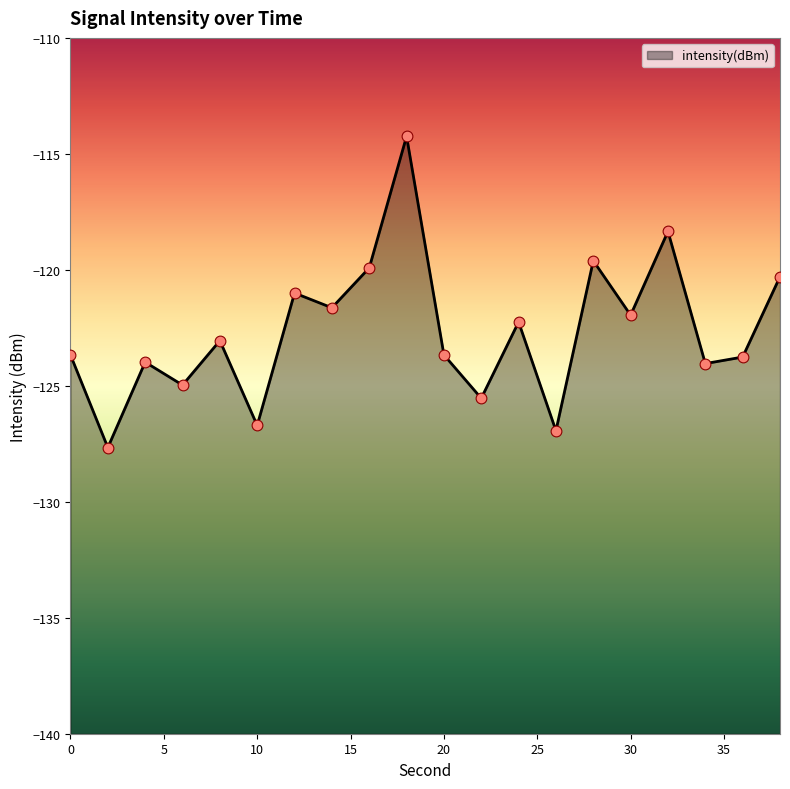

Between 34 and 8, which is larger?

8